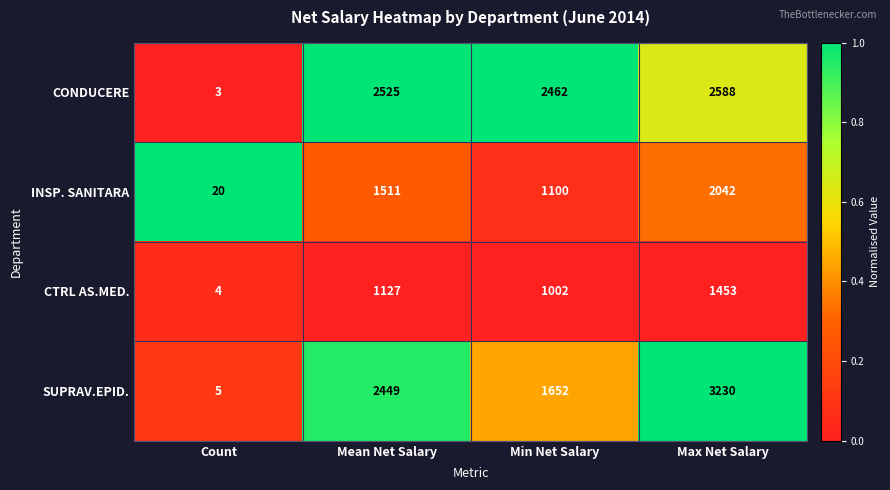

Count the SUPRAV.EPID. values in the range 1652 to 3230.

3